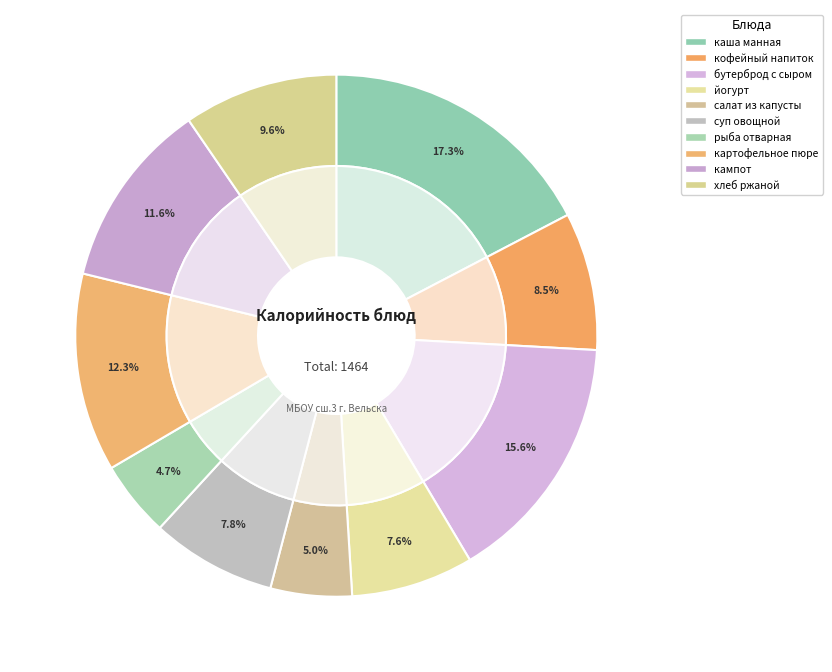

How many segments does this pie chart have?

10